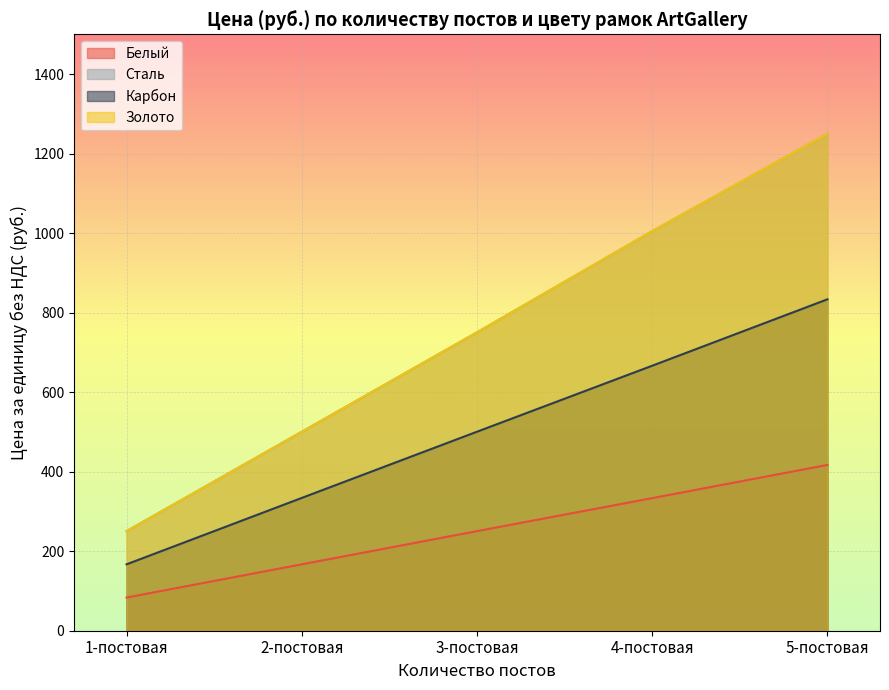

At 5-постовая, list the series in order from smallest to largest.

Белый, Карбон, Сталь, Золото